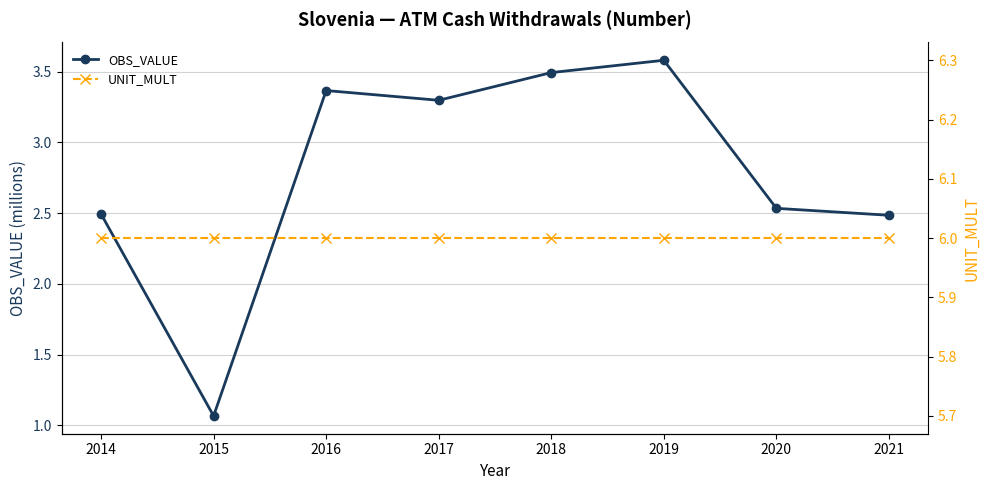

Is the value of UNIT_MULT at 2014 greater than the value of OBS_VALUE at 2019?

Yes